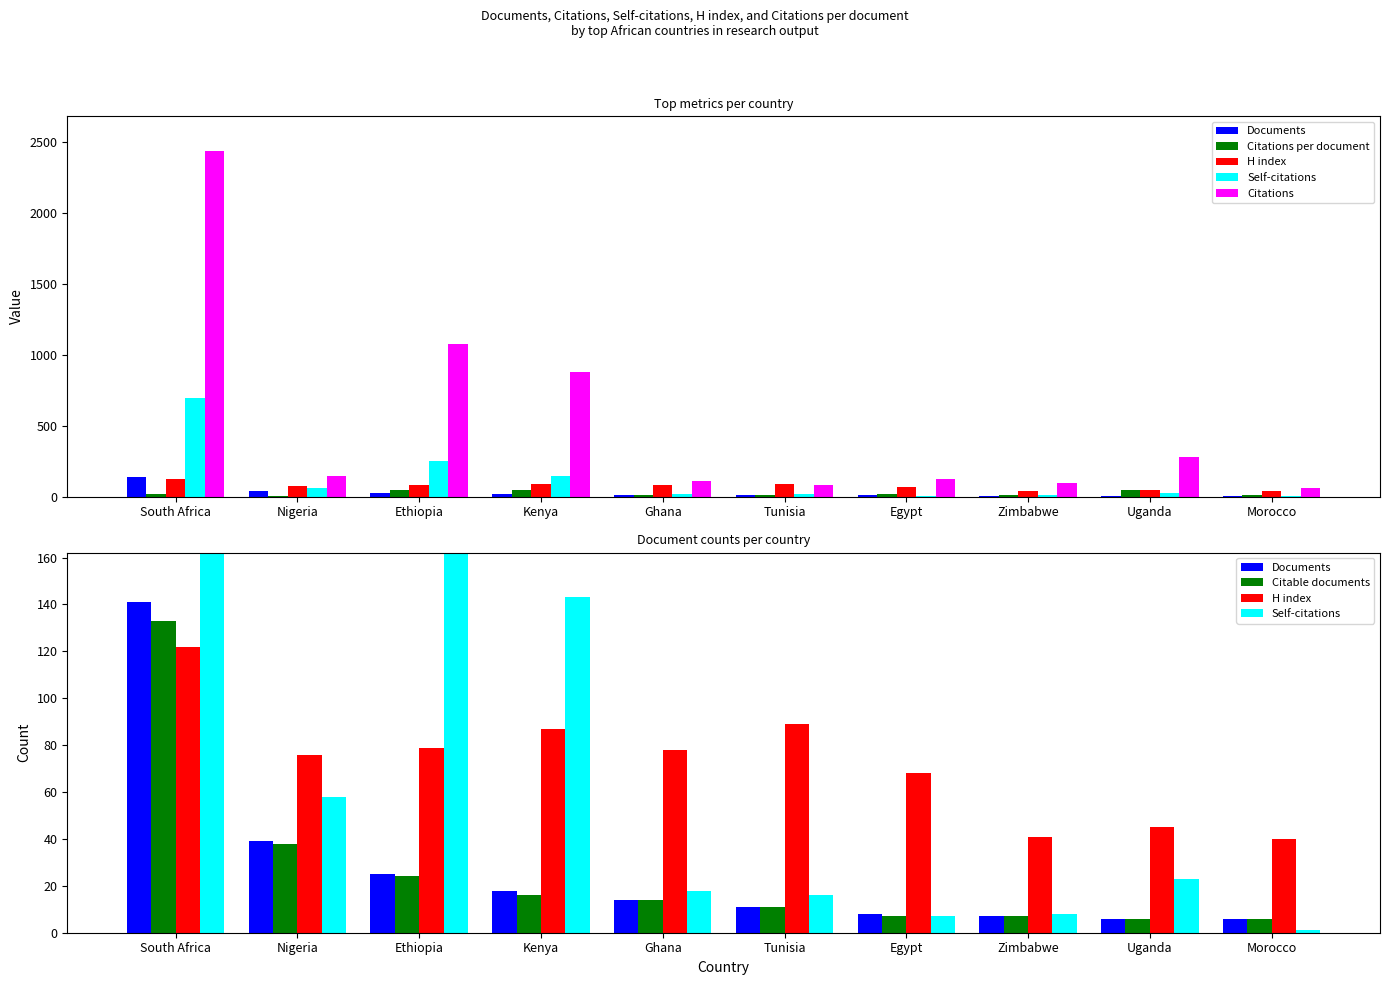

What is the total value across all series at Egypt?

225.0